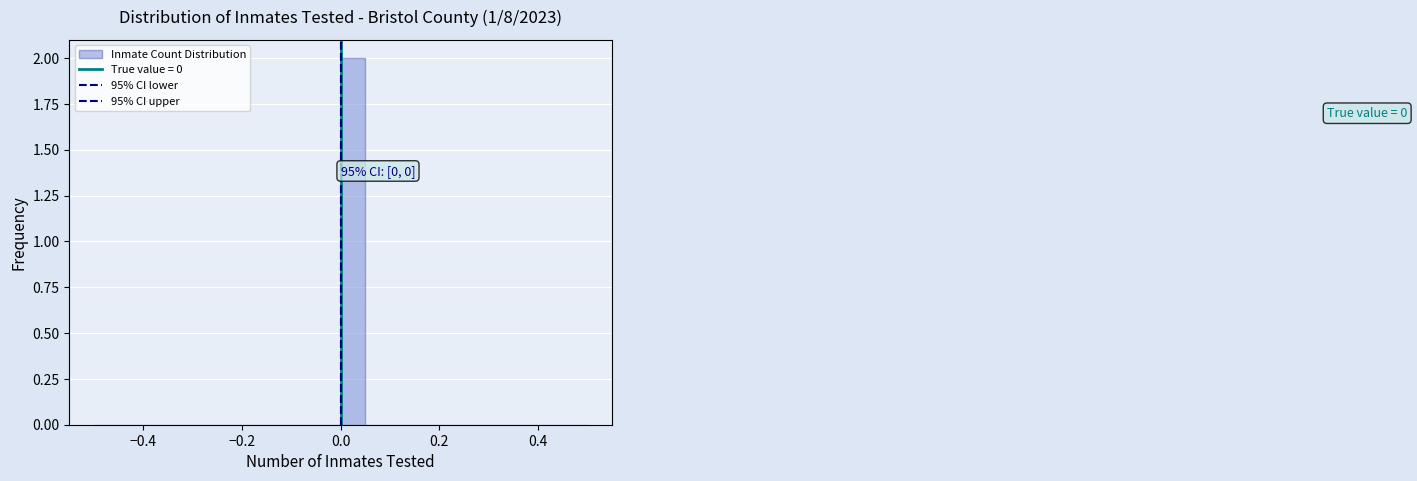

Read against the x-axis, roughly where is the centre of the tallest bar?

0.02